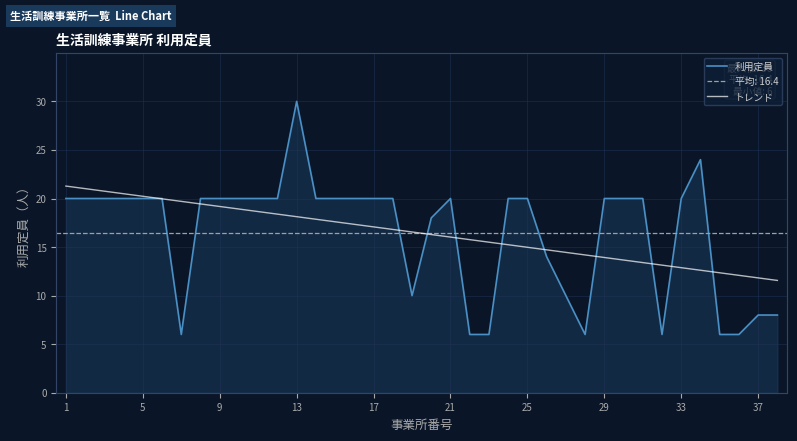

What is the highest value of the 利用定員 series?

30.0